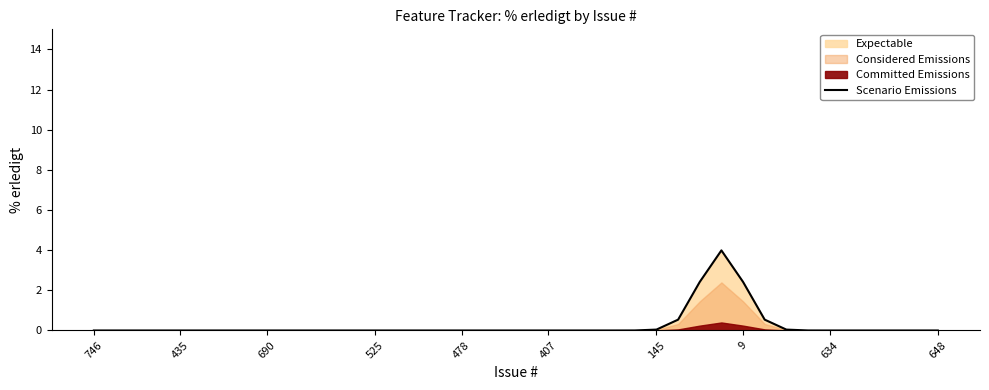

How many data points does each series have?

40